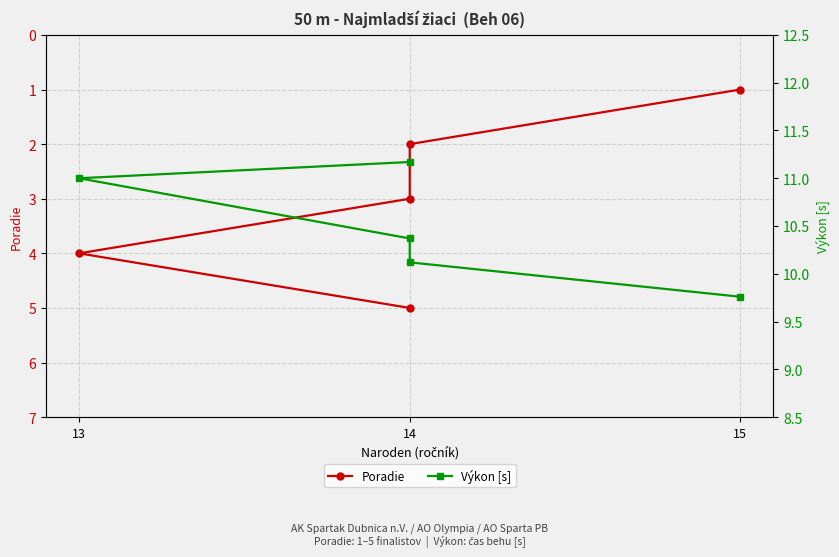

True or false: Poradie has more than 1 points higher than both neighbors.

False